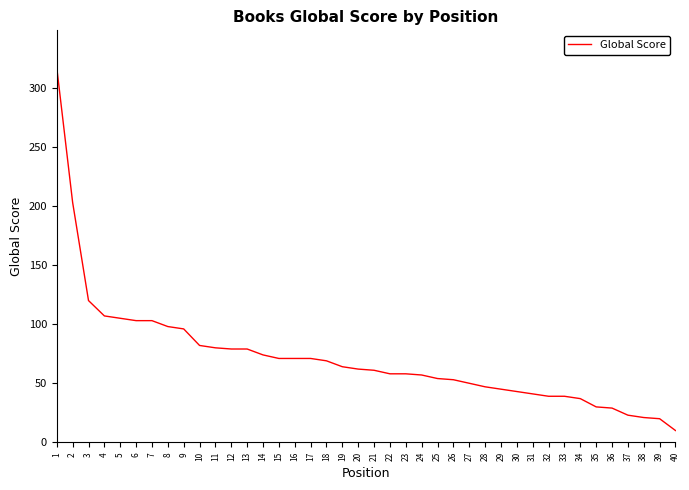

What is the change in value from 10 to 21?

-21